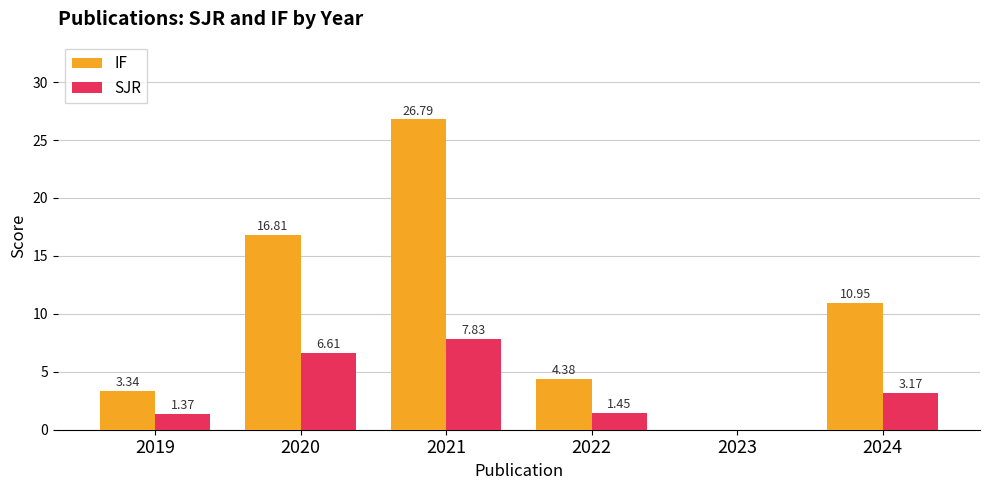

Which series has the largest total across all categories?

IF